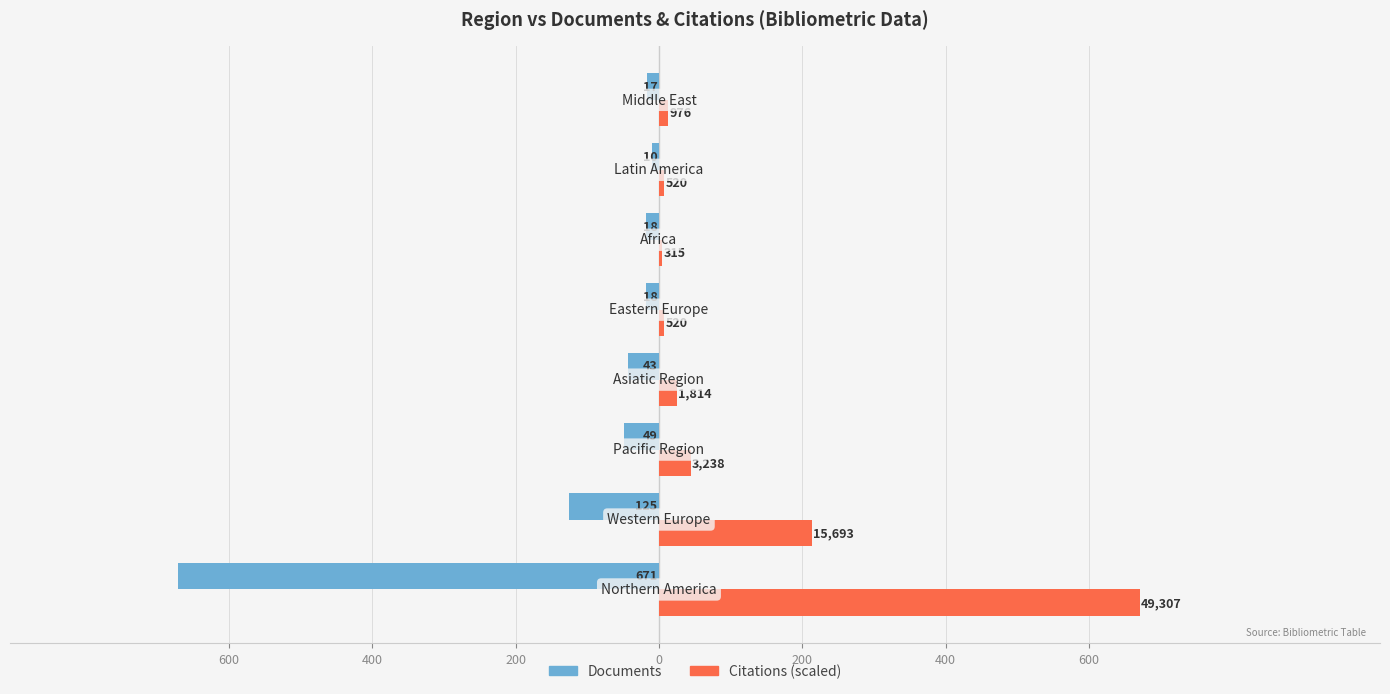

Rank the series by their average value, from lowest to highest.

Documents, Citations (scaled)